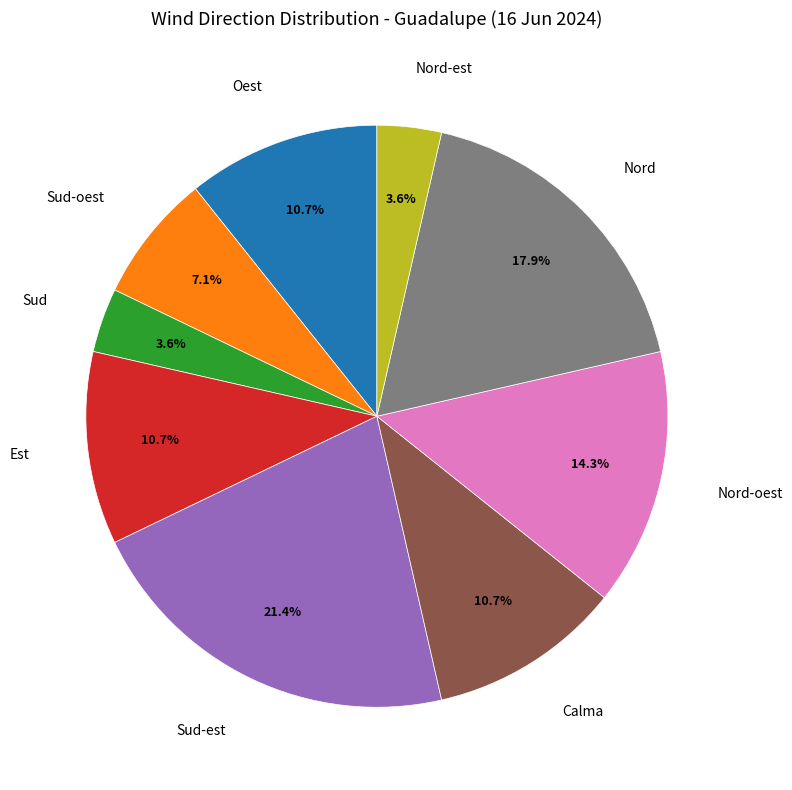

Which slice is the largest?

Sud-est